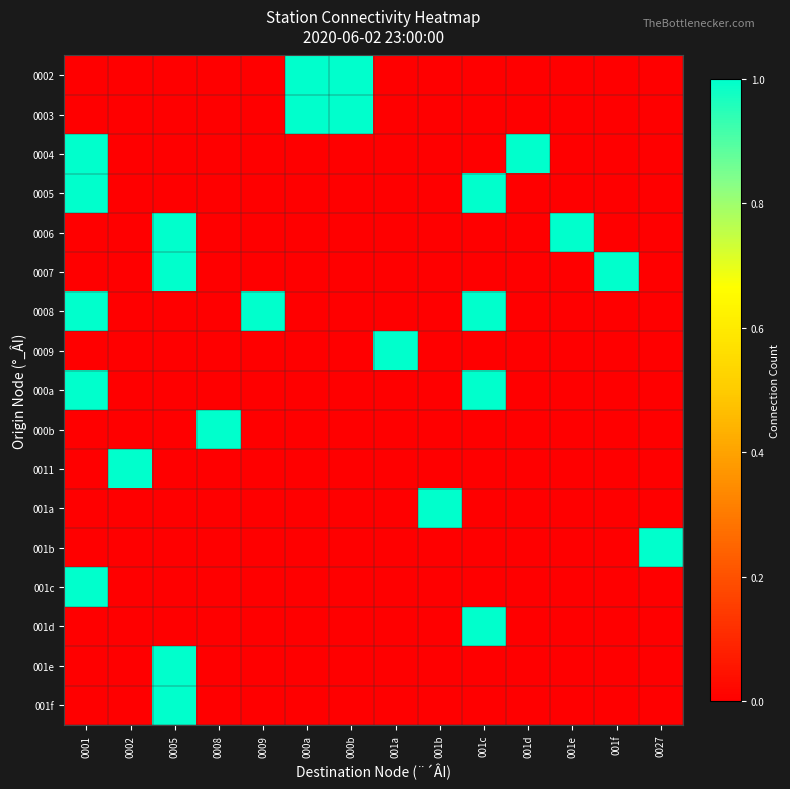

Which has a higher value, 001d or 001e?

001d